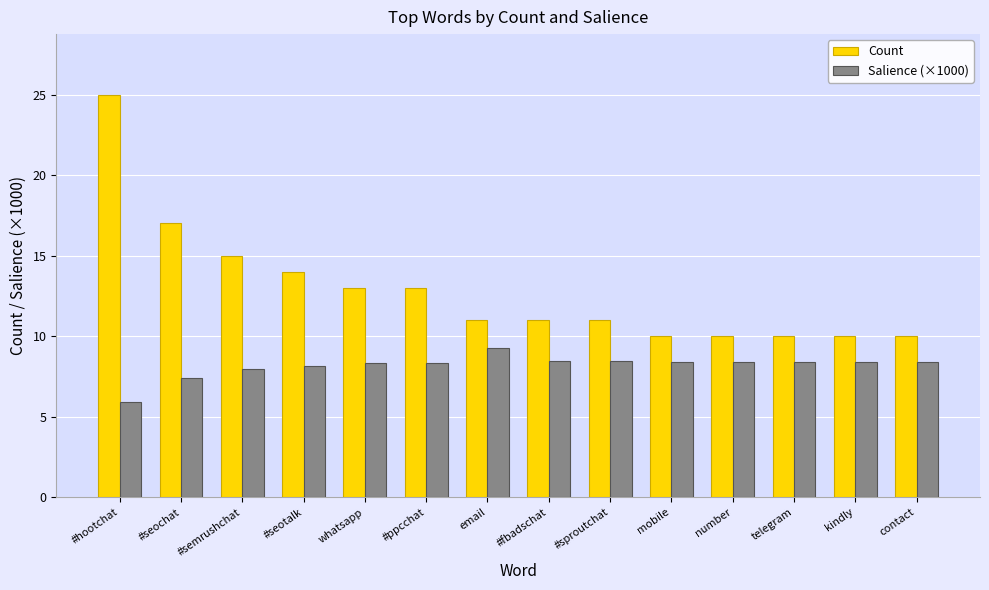

Which series has the widest spread of values?

Count